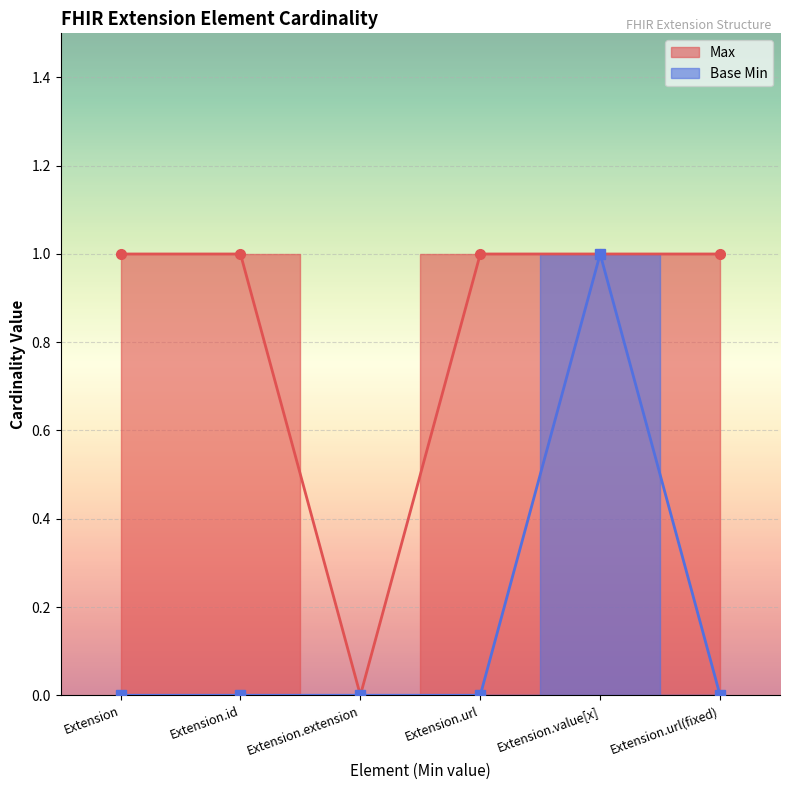

True or false: Max and Base Min cross at least once.

False